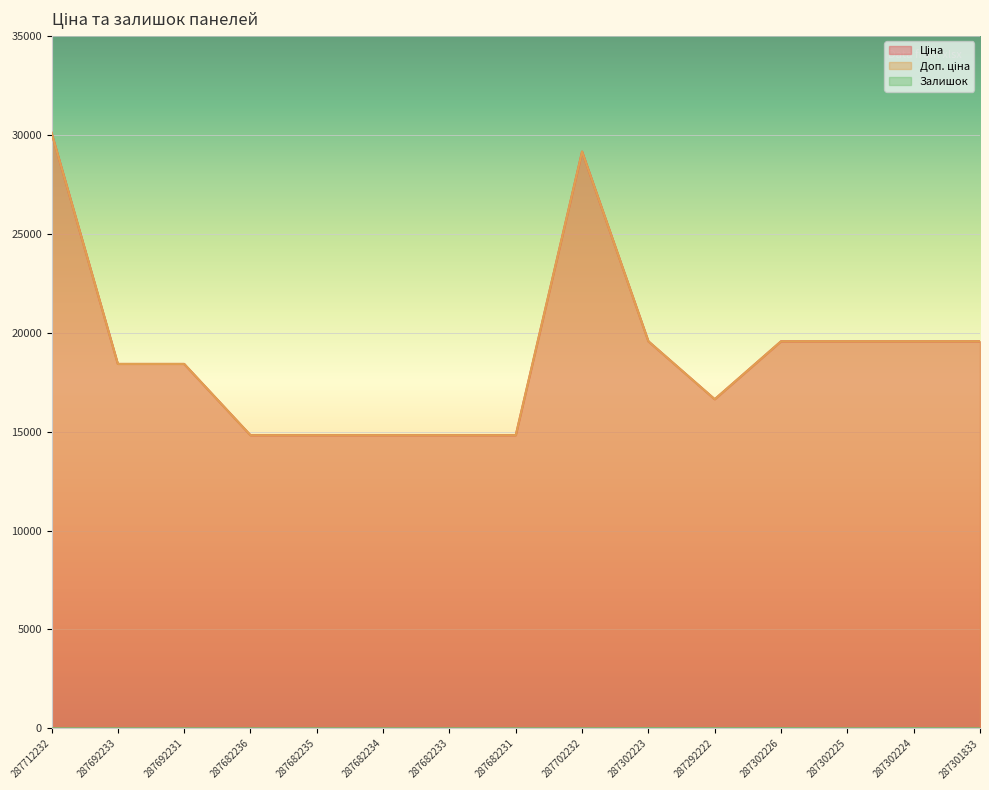

True or false: Залишок and Ціна intersect in this chart.

False